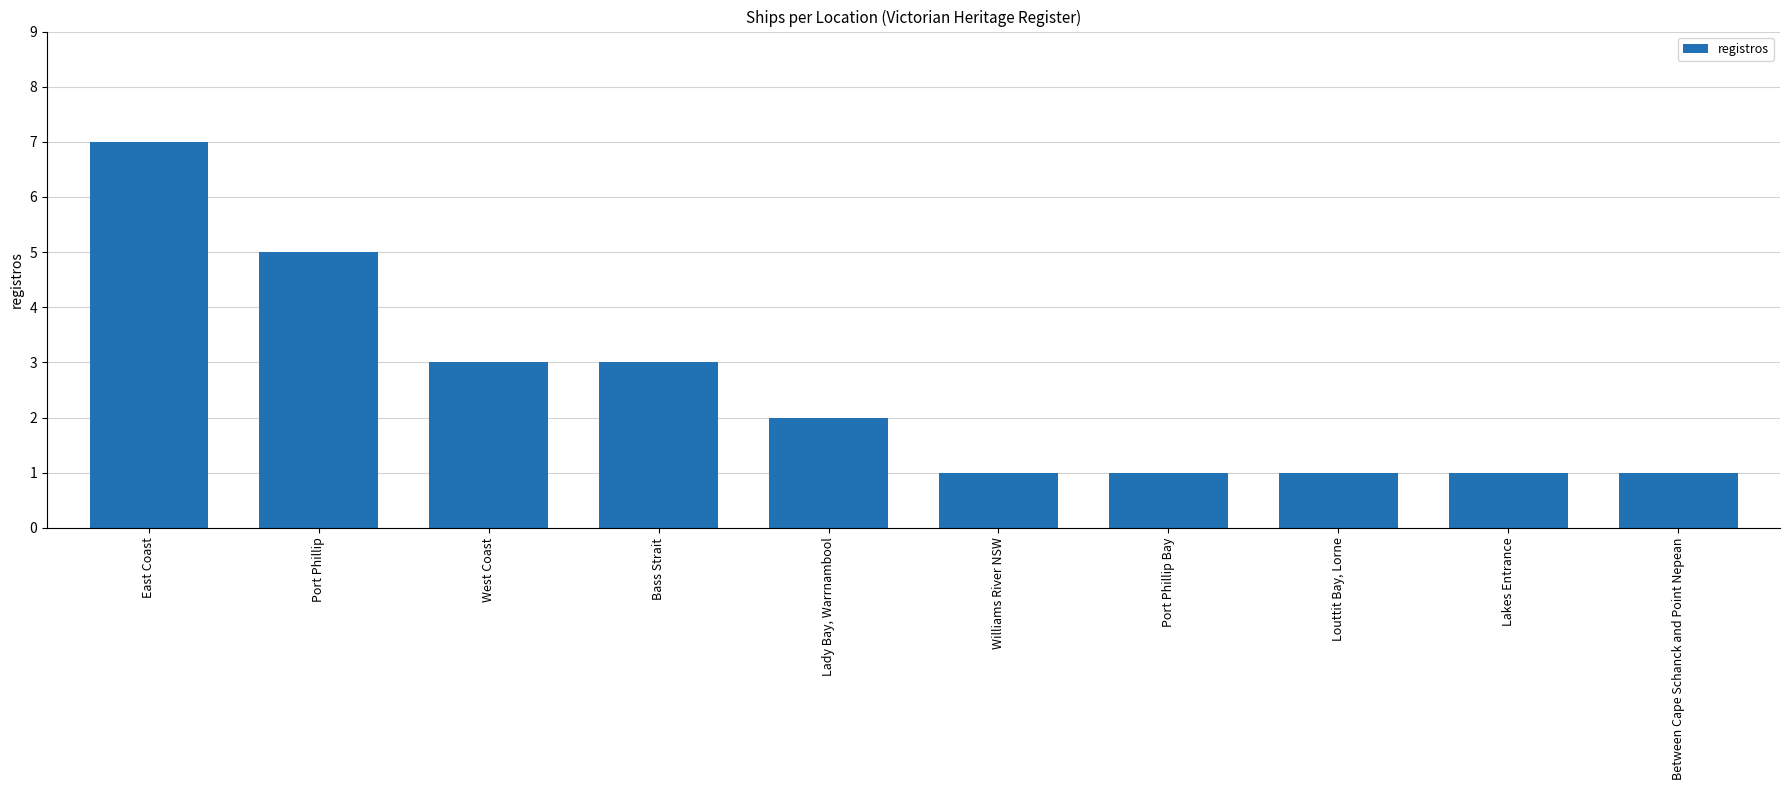

What is the difference between the second highest and minimum values?

4